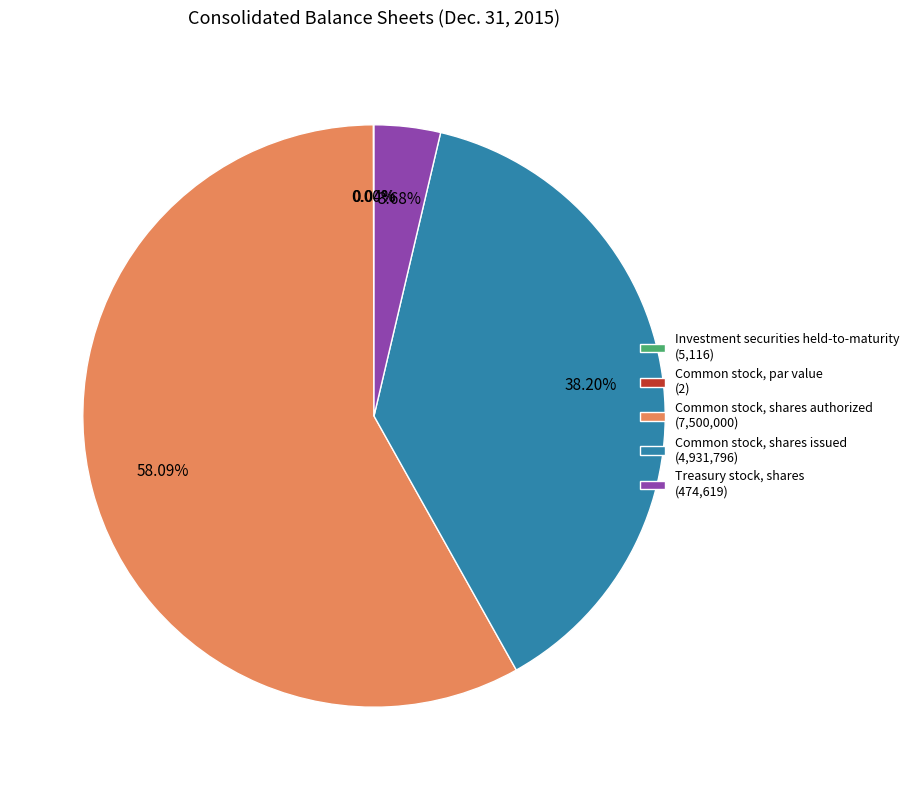

The Common stock, shares authorized slice represents 58% of the pie. True or false?

True